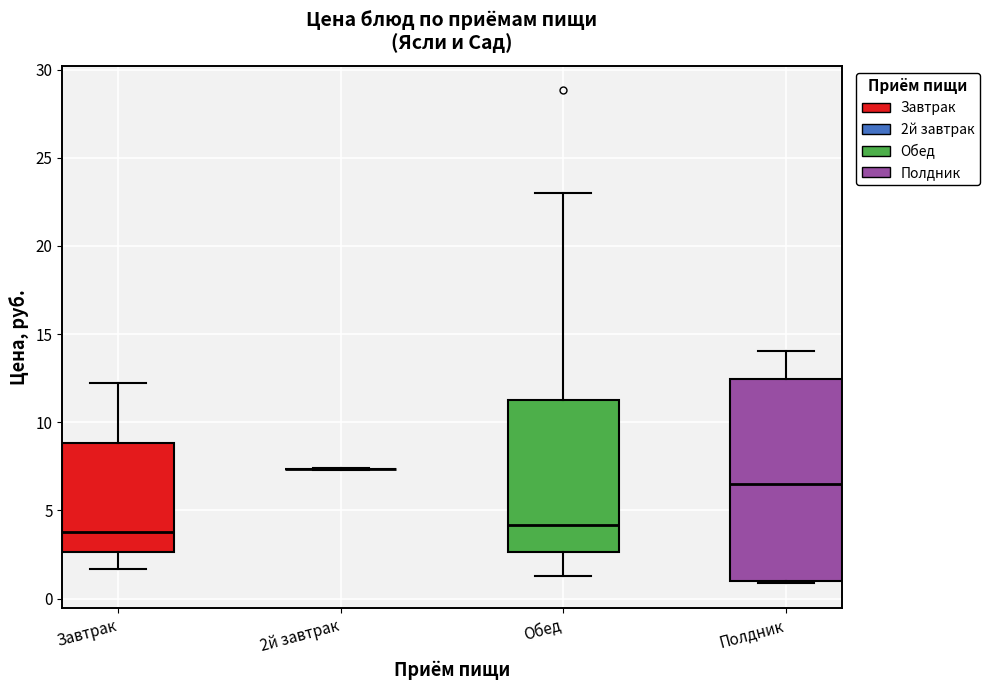

Reading left to right, transcribe this box plot: for each box, give where its median line is, the range the box spans, and where its two whiskers end, as read against the y-axis. The values are not printed on the chart, so give them approximately, as read against the axis.

Завтрак: median 4.0, box 2.5 to 9.0, whiskers 1.5 to 12.0
2й завтрак: box collapsed to a line at 7.5, whiskers 7.5 to 7.5
Обед: median 4.0, box 2.5 to 11.5, whiskers 1.5 to 23.0
Полдник: median 6.5, box 1.0 to 12.5, whiskers 1.0 to 14.0